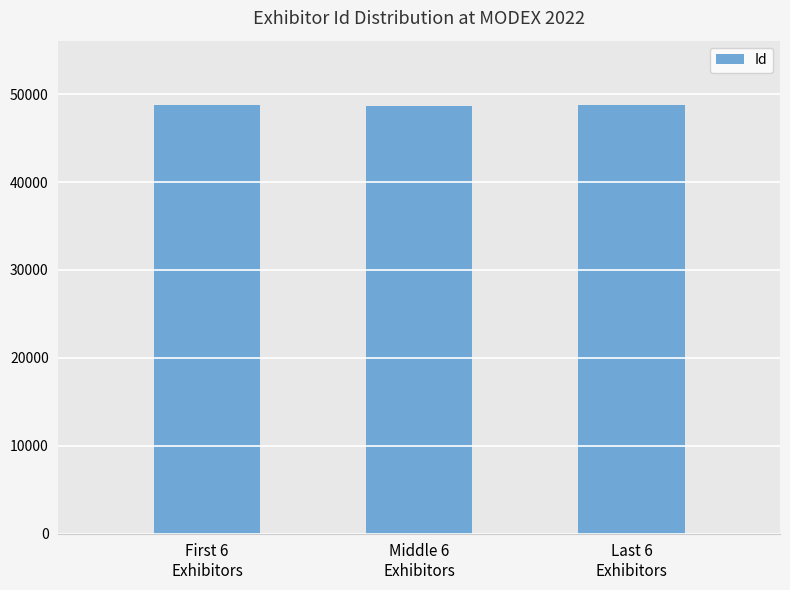

The chart shows a value of 48672 at Middle 6
Exhibitors. True or false?

True